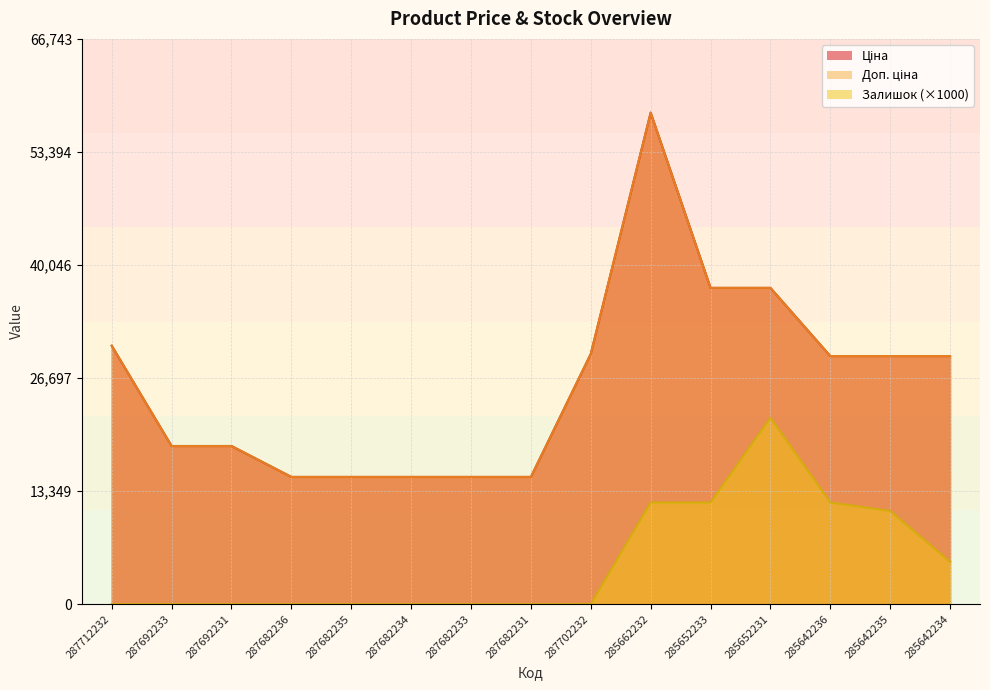

How many distinct data groups are displayed?

3